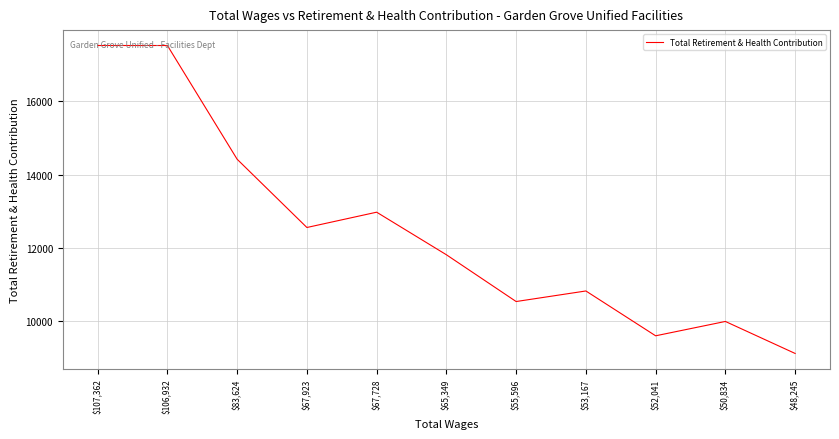

Which label corresponds to the smallest value in the chart?

$48,245